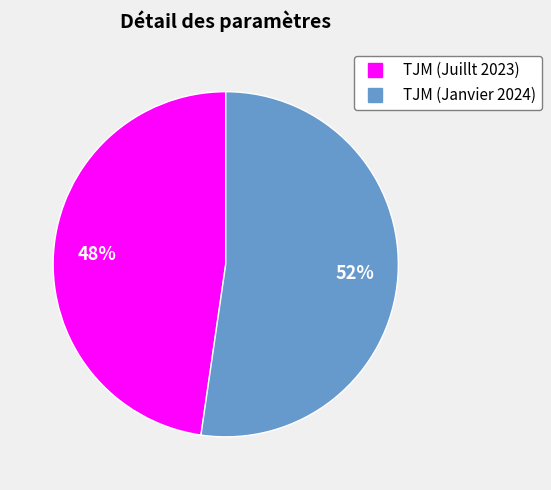

Combined, do TJM (Janvier 2024) and TJM (Juillt 2023) account for over 50%?

Yes